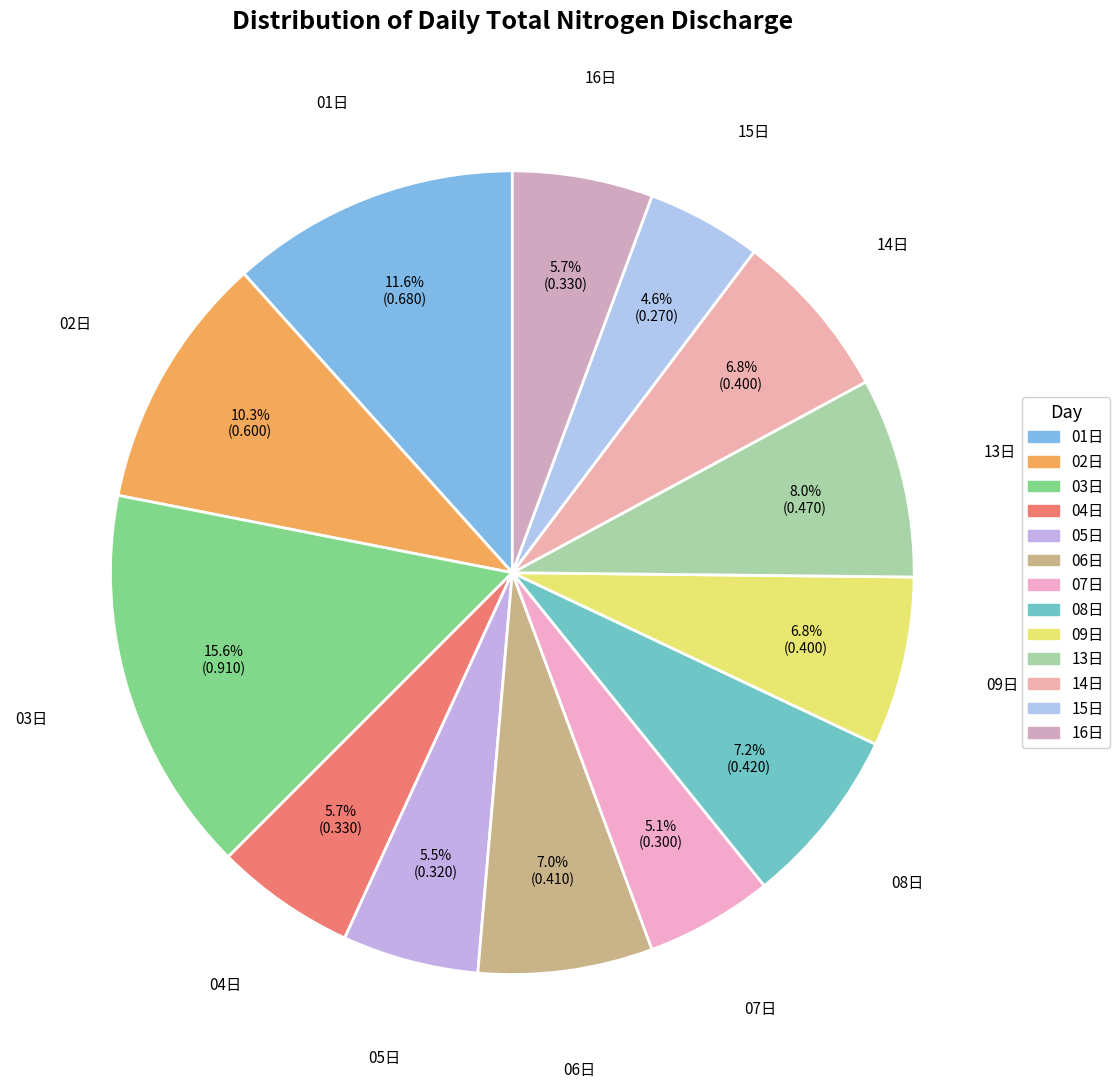

To the nearest percent, what is the average slice percentage?

8%